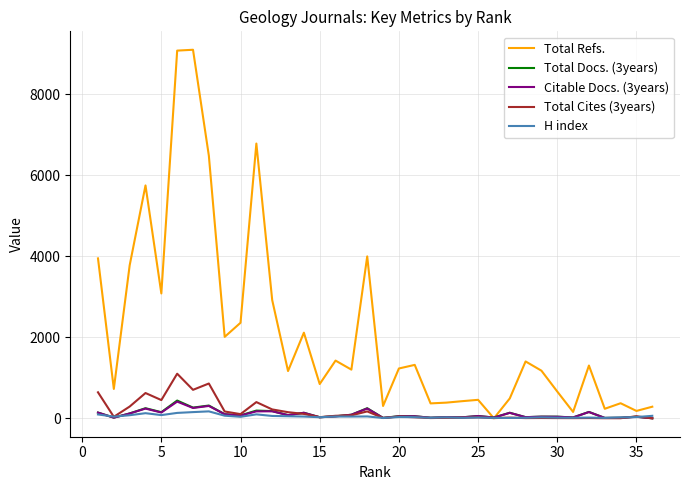

What is the maximum value shown in the chart?

9101